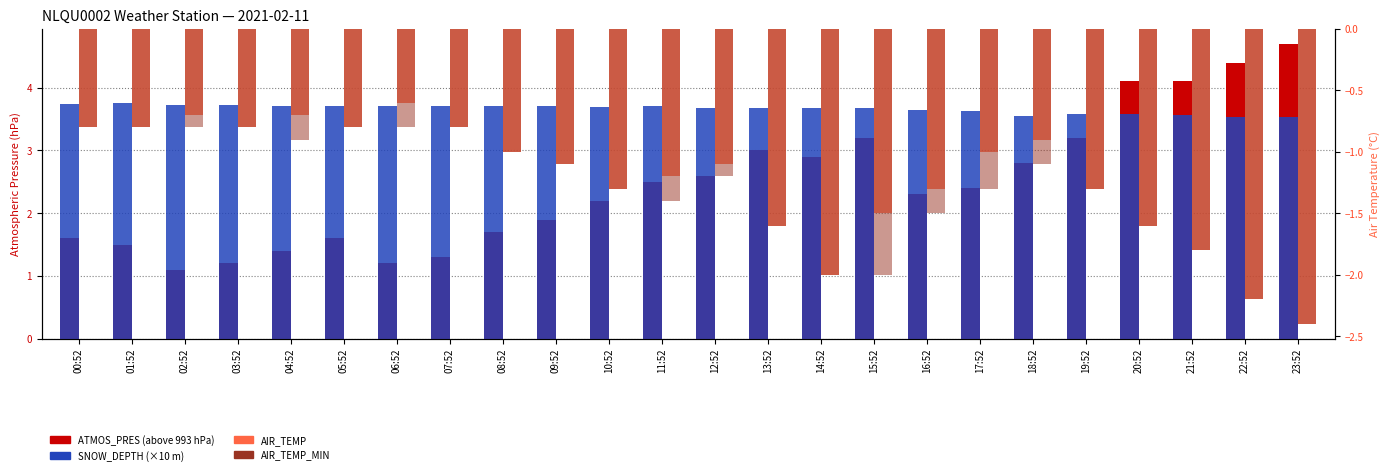

Which category has the lowest value in the AIR_TEMP_MIN series?

23:52